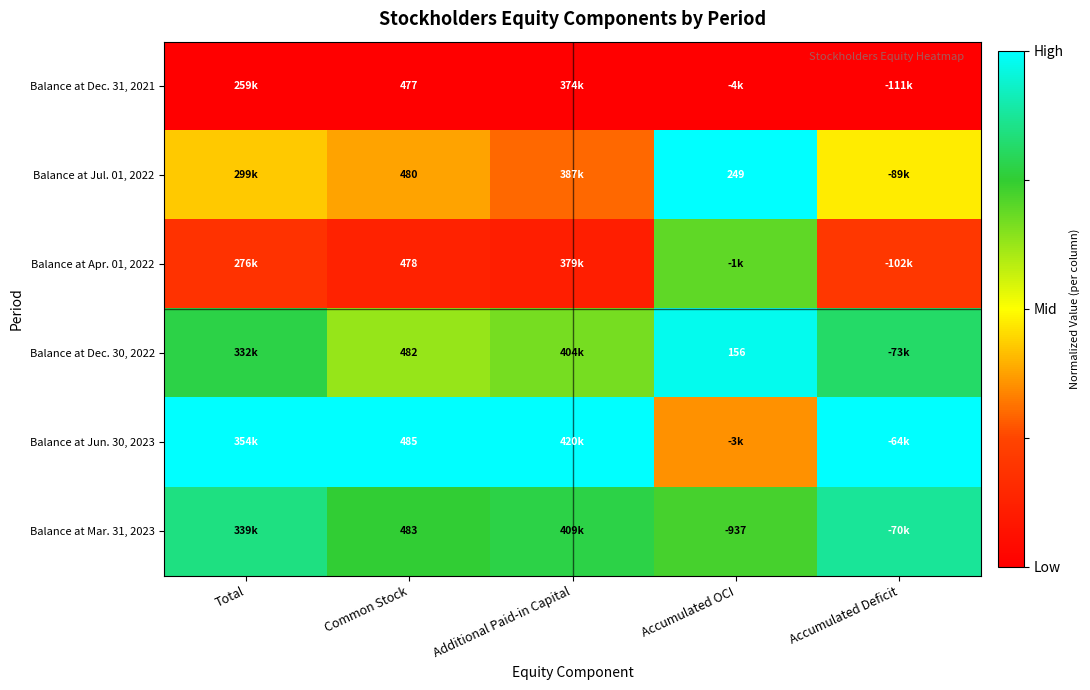

Rank the series at Total from highest to lowest value.

Balance at Jun. 30, 2023, Balance at Mar. 31, 2023, Balance at Dec. 30, 2022, Balance at Jul. 01, 2022, Balance at Apr. 01, 2022, Balance at Dec. 31, 2021